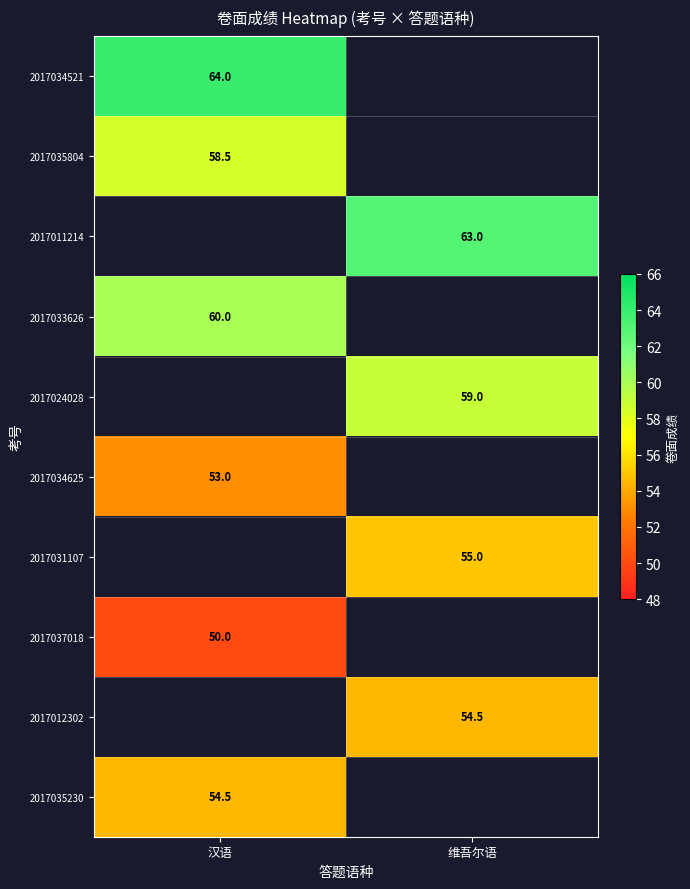

The value of 2017035230 at 汉语 is 54.5. True or false?

True